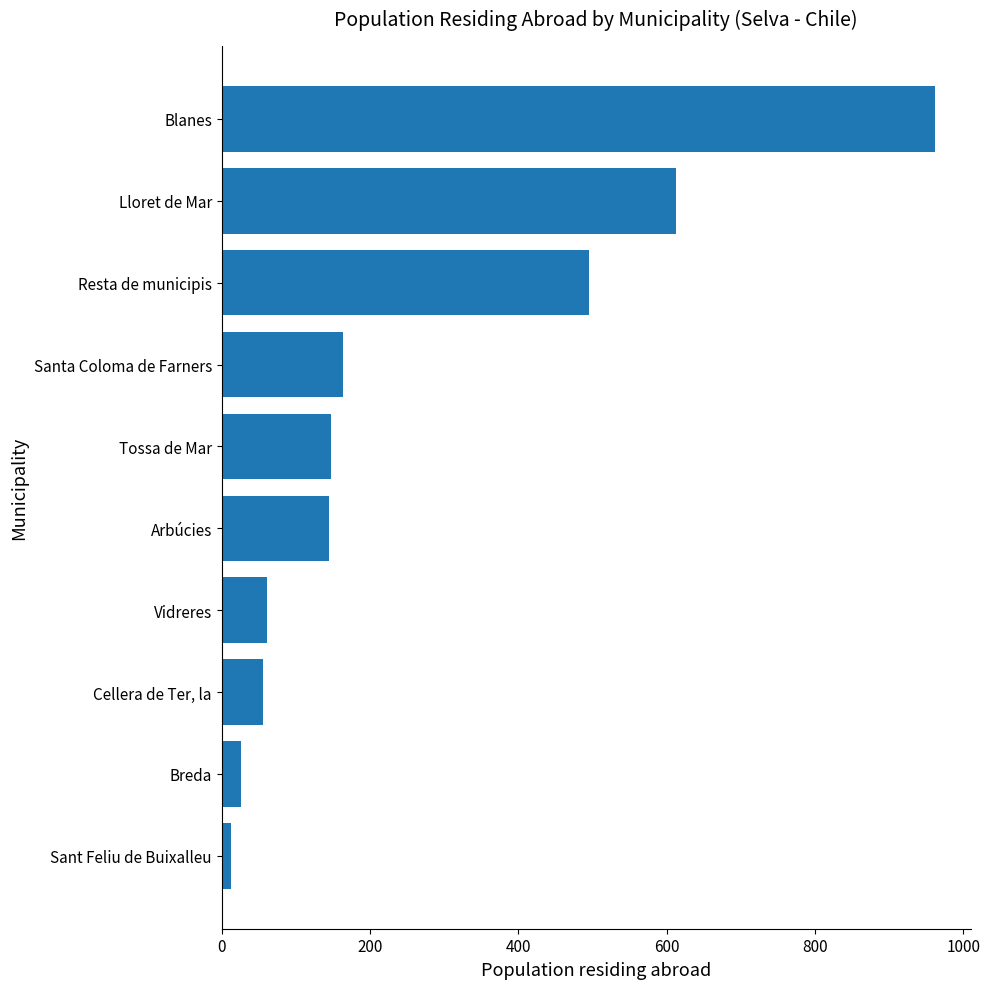

What is the minimum value shown in the chart?

13